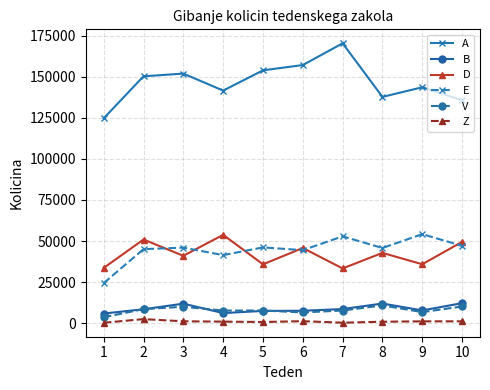

True or false: Z and D cross at least once.

False